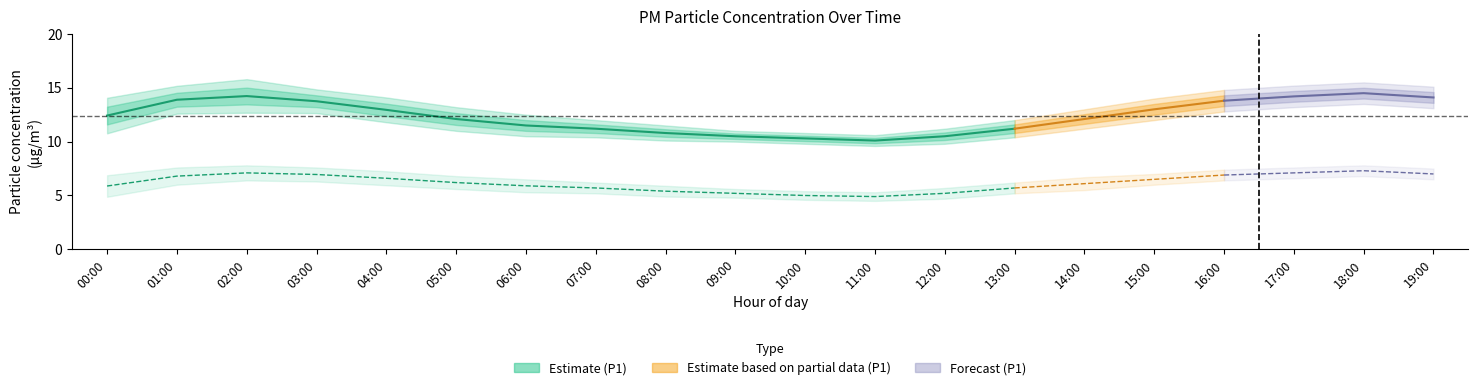

The P1_upper series shows 10.6 at 11:00. True or false?

True